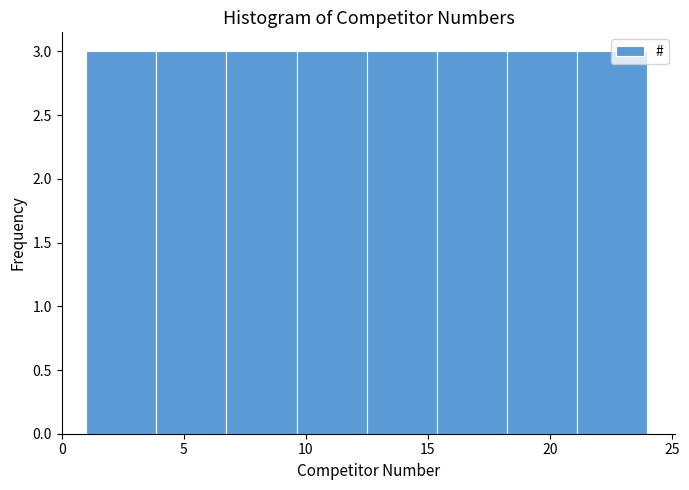

Reading left to right, transcribe this chart: for each bar, give the range it covers on the x-axis and its height. Neither the bar edges nor the heights are printed on the chart, so give them approximately, as read against the axes.

1.0 to 4.0: 3
4.0 to 7.0: 3
7.0 to 9.5: 3
9.5 to 12.5: 3
12.5 to 15.5: 3
15.5 to 18.5: 3
18.5 to 21.0: 3
21.0 to 24.0: 3